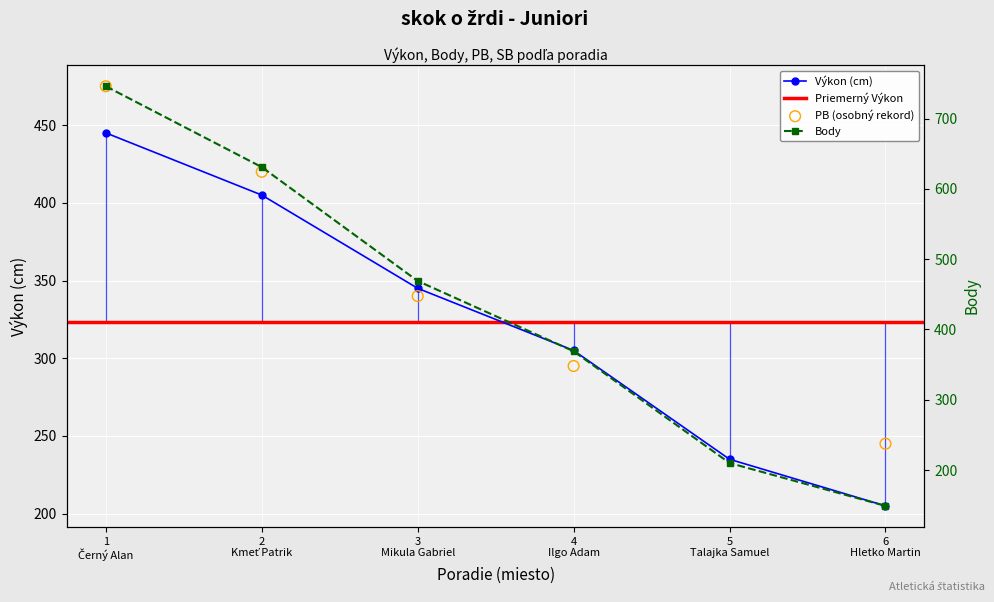

What is the value of the Výkon (cm) point at the 6th from the left?

205